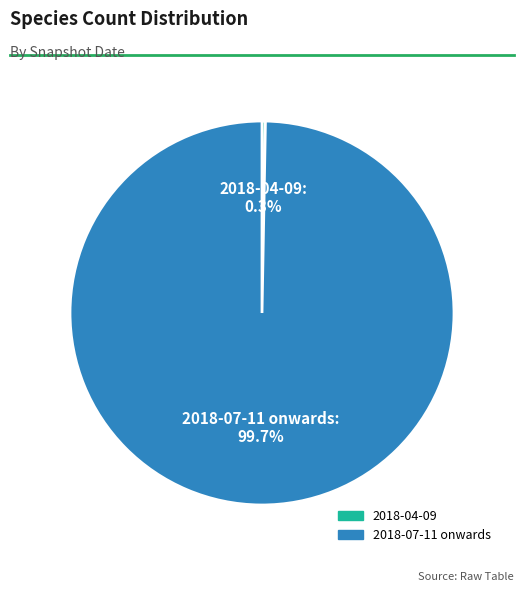

How many slices are in this pie chart?

2